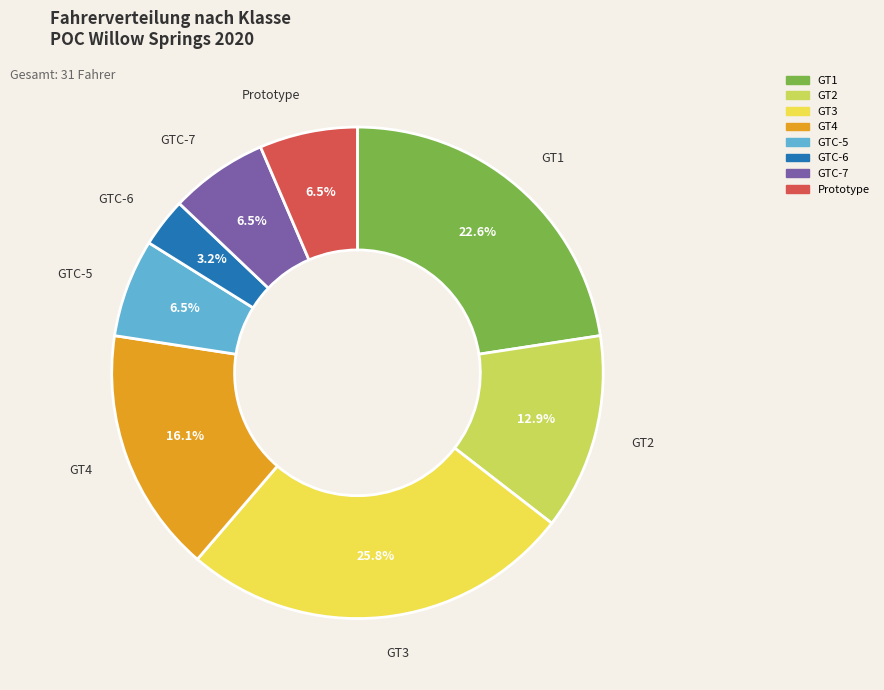

Which slice is the smallest?

GTC-6